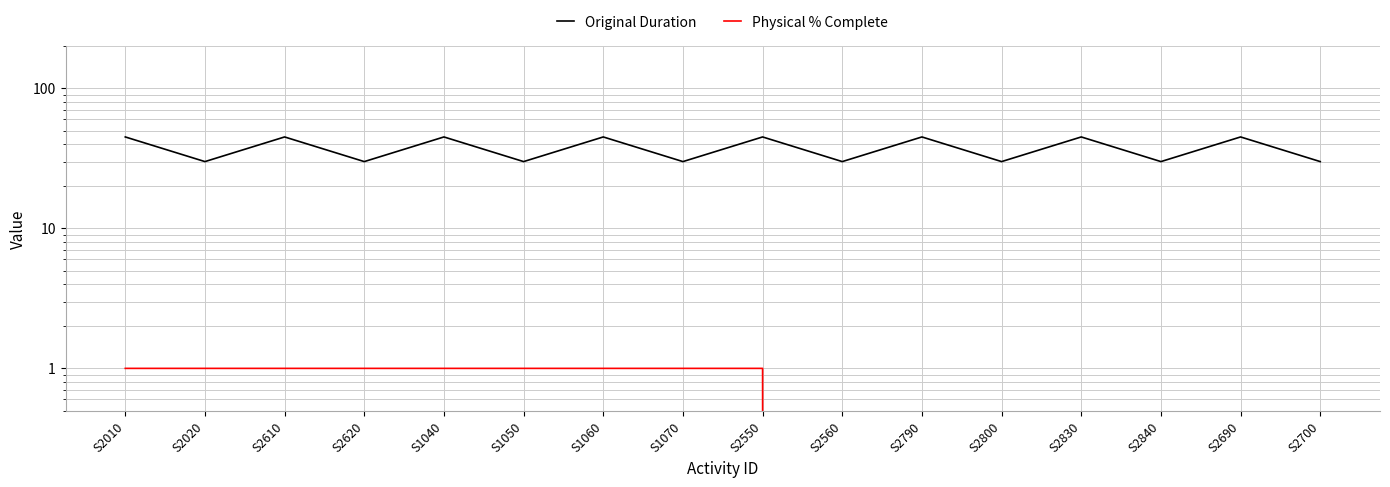

What is the spread (max minus min) of values at S1040?

44